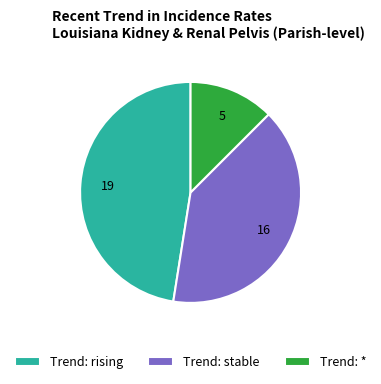

Rank the categories by value from highest to lowest.

Trend: rising, Trend: stable, Trend: *